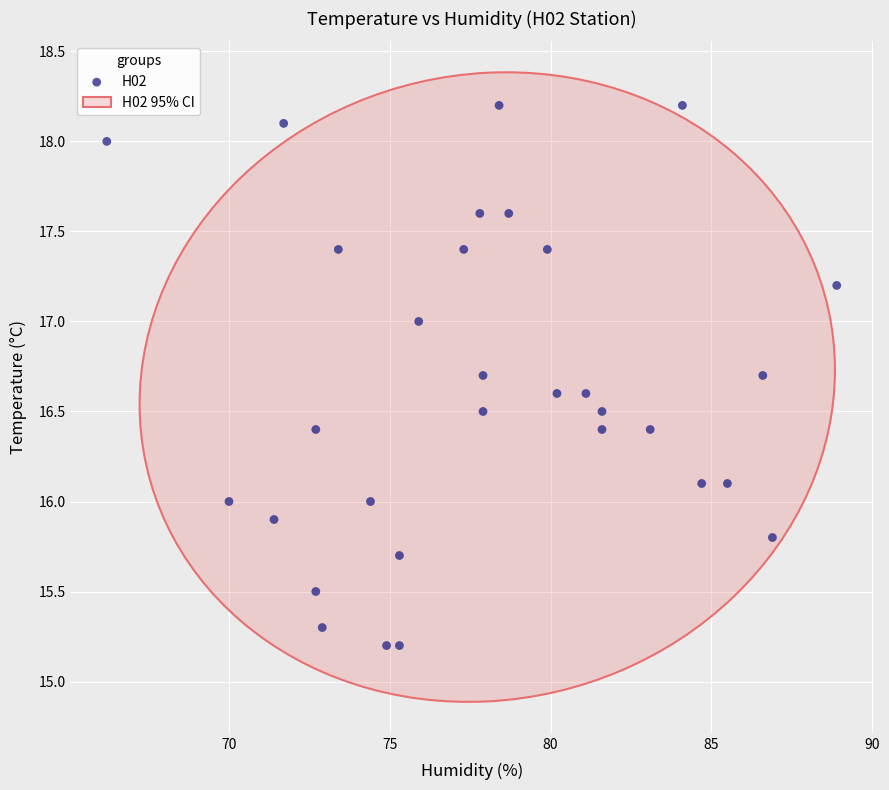

What is the range of X values (max minus min)?

22.7